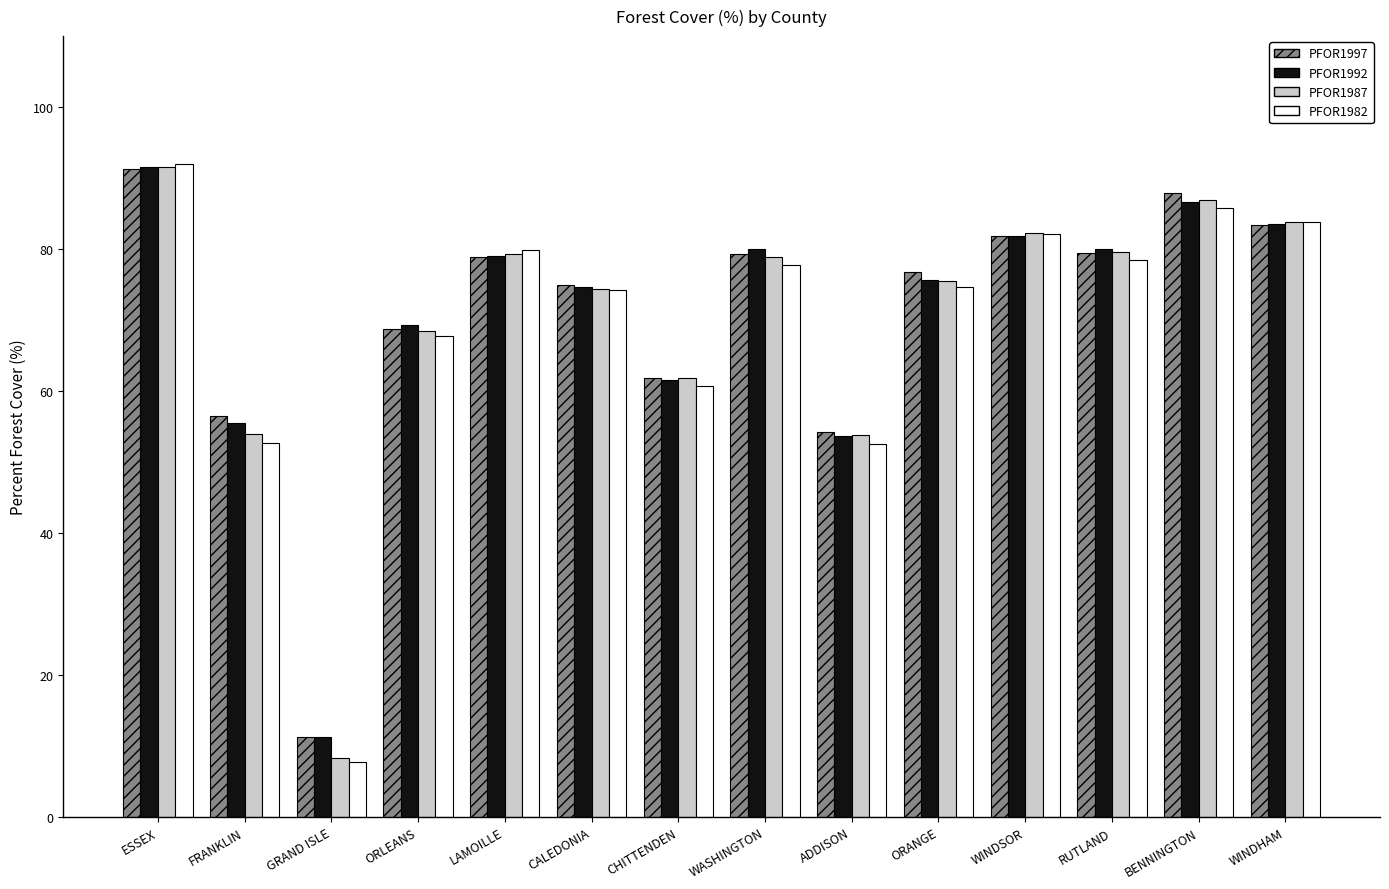

Is the value of PFOR1992 at WASHINGTON greater than the value of PFOR1987 at CHITTENDEN?

Yes